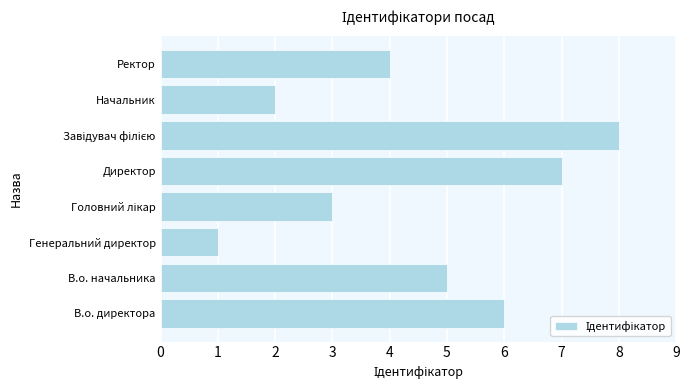

What is the approximate value at В.о. начальника?

5